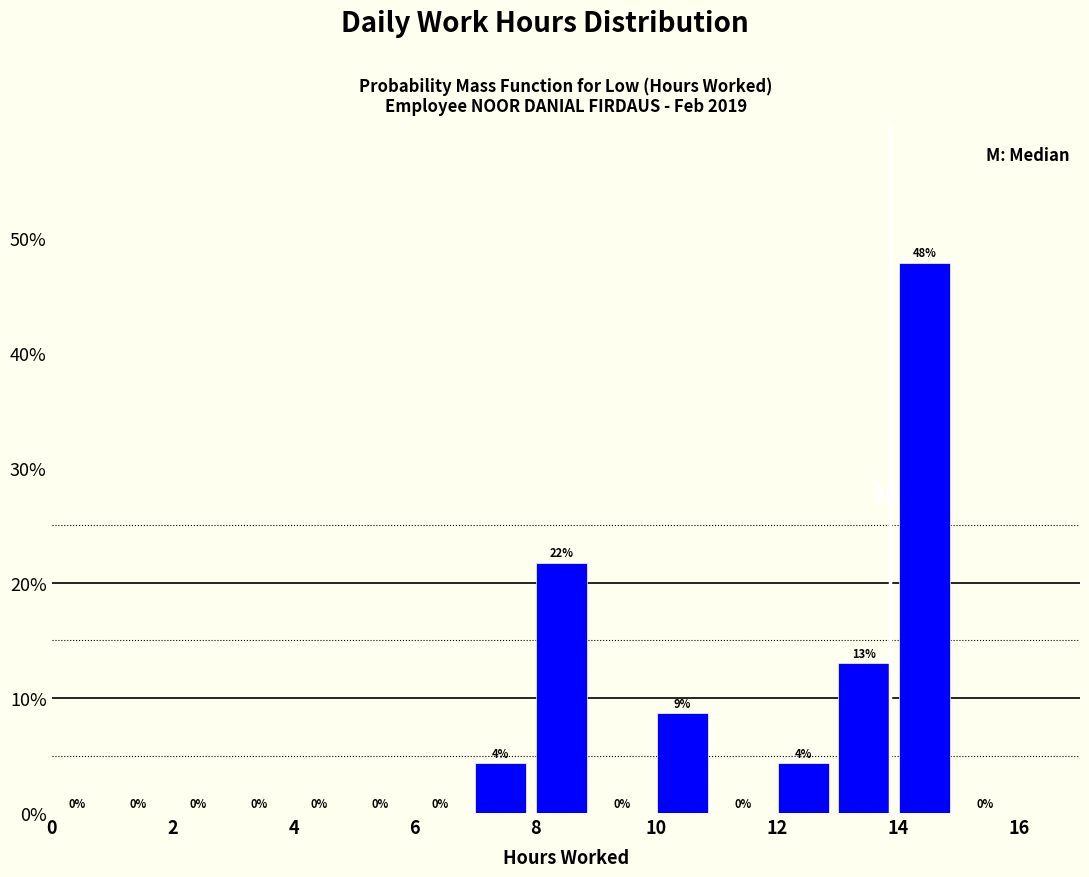

Over which range of the x-axis is the bar tallest?

14 to 15